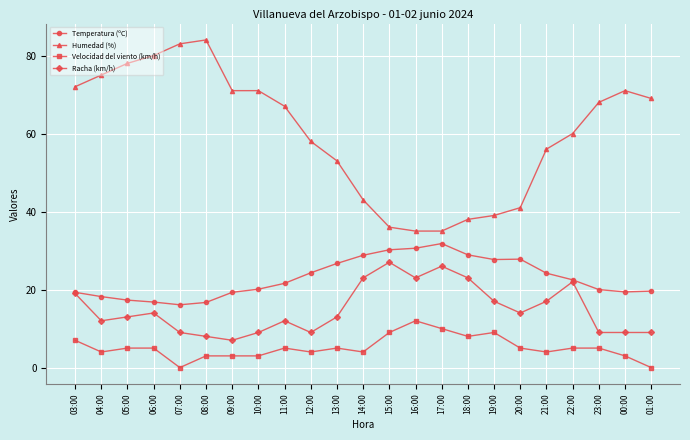

What position from the left is 16:00?

14